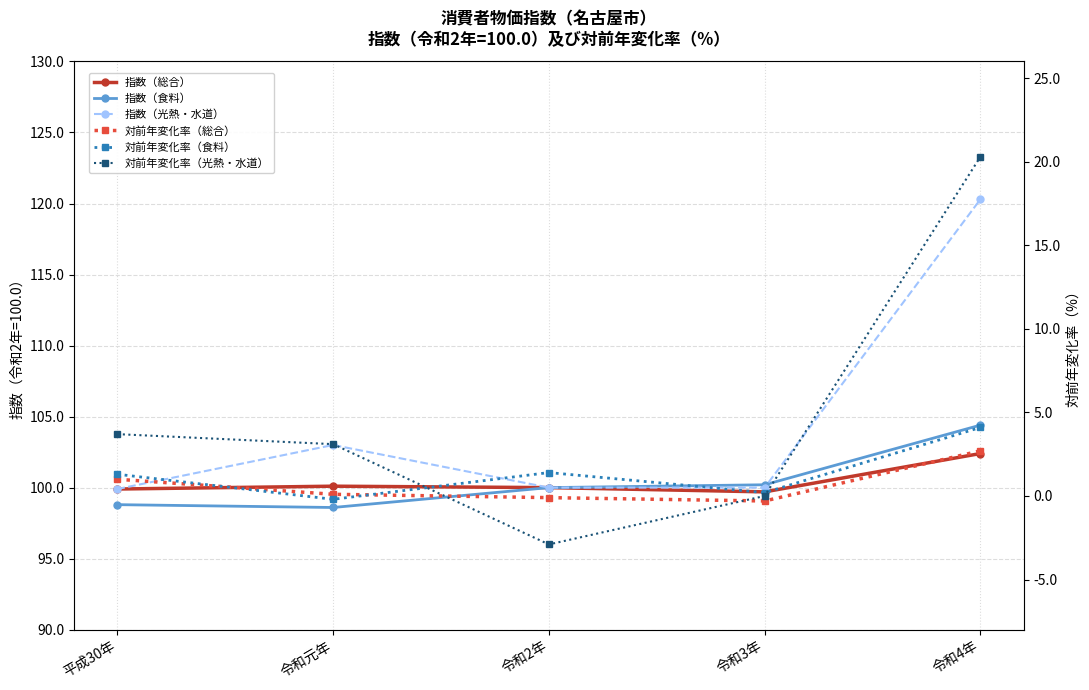

How many data points in 対前年変化率（総合） are less than 0?

2